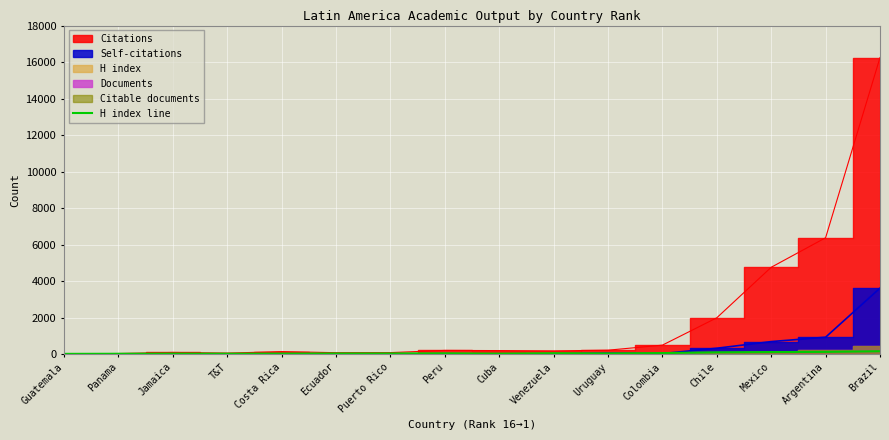

The value at Panama is 15. True or false?

True